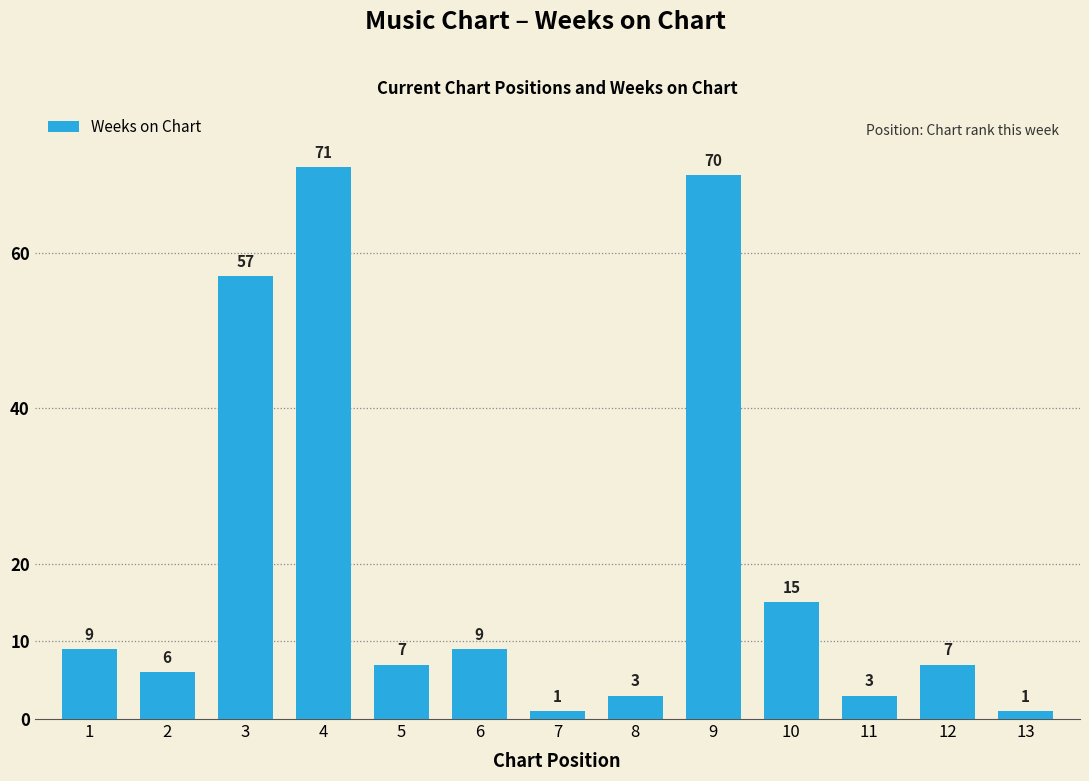

Reading left to right, list all the values displayed in this chart.

1=9	2=6	3=57	4=71	5=7	6=9	7=1	8=3	9=70	10=15	11=3	12=7	13=1